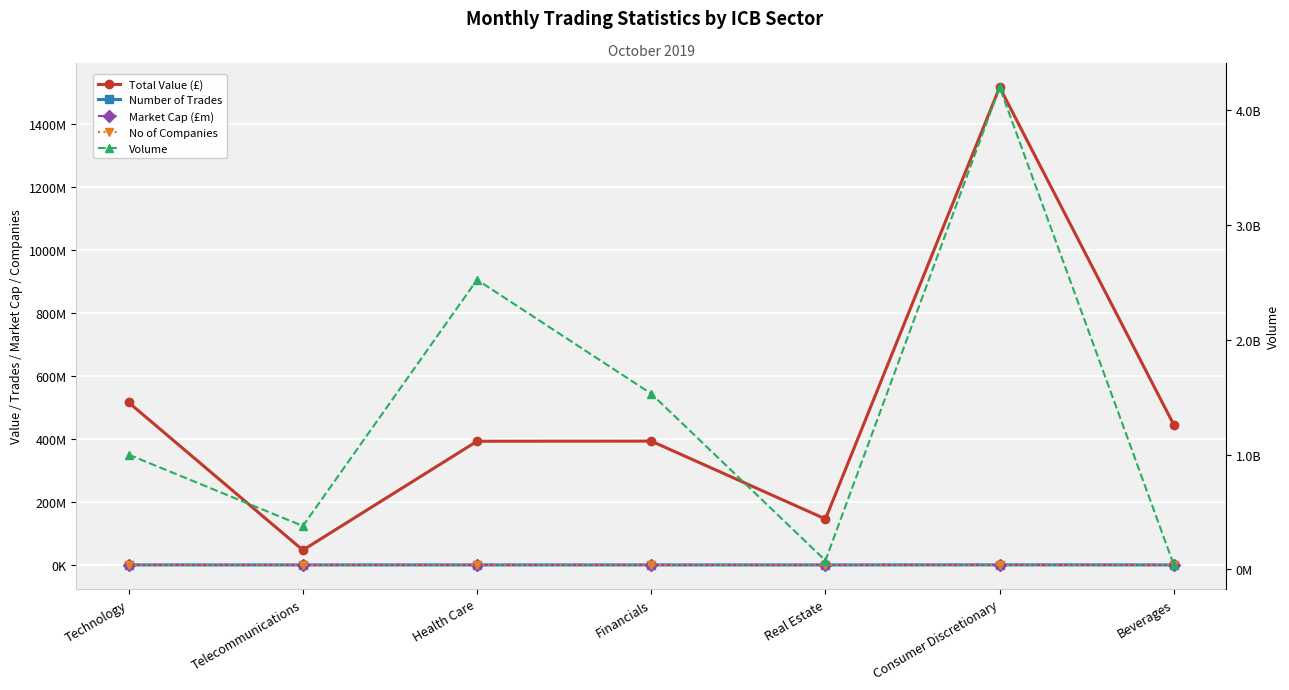

In Number of Trades, how many points are lower than both neighbors (excluding endpoints)?

2